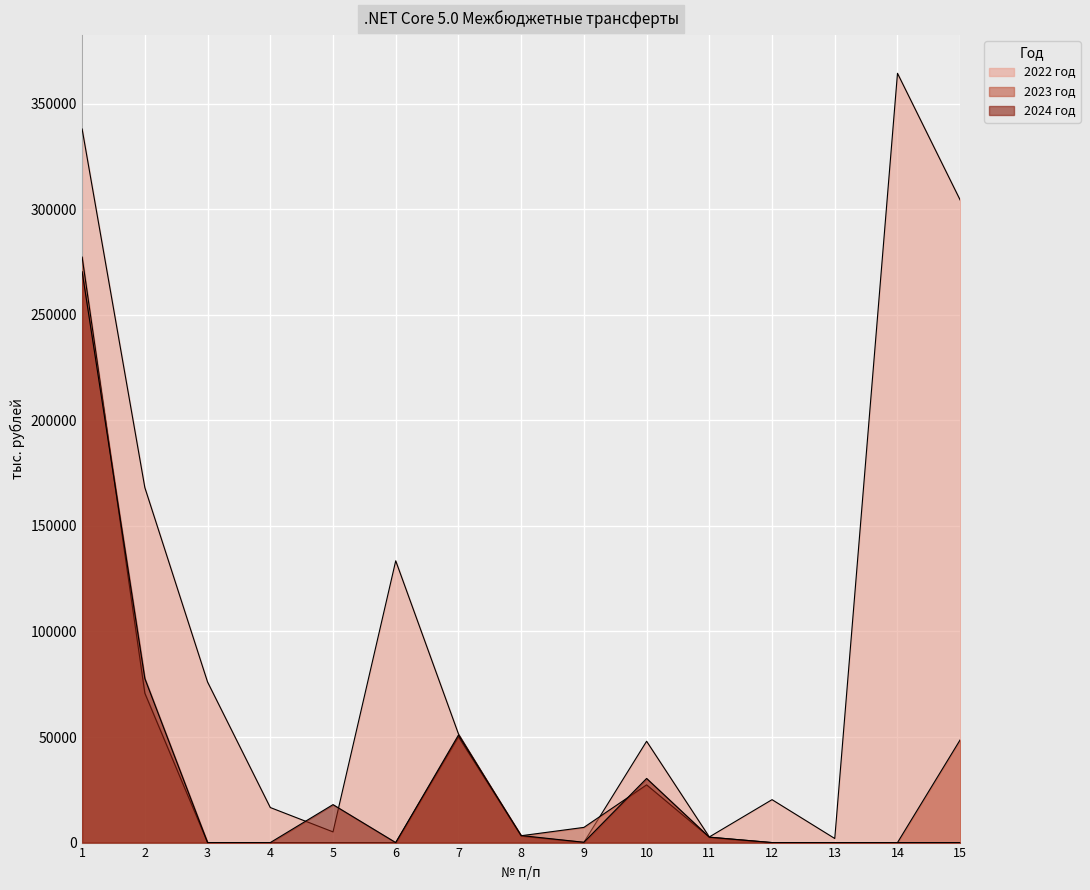

How many values in 2024 год are above zero?

8